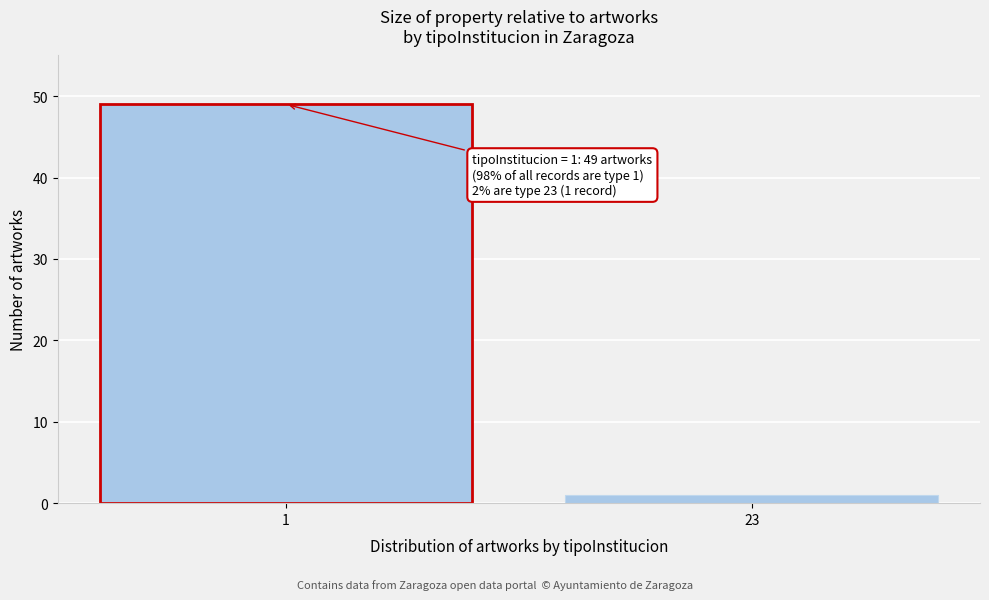

Reading left to right, list all the values displayed in this chart.

1=49	23=1